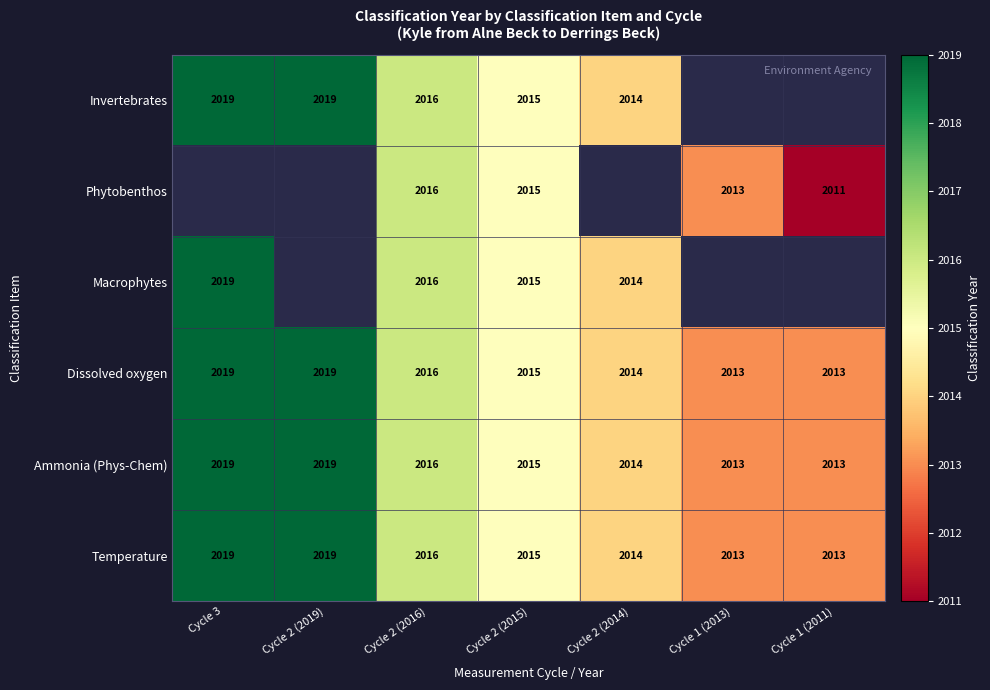

Is it true that Ammonia (Phys-Chem) equals 3587 at Cycle 2 (2016)?

False